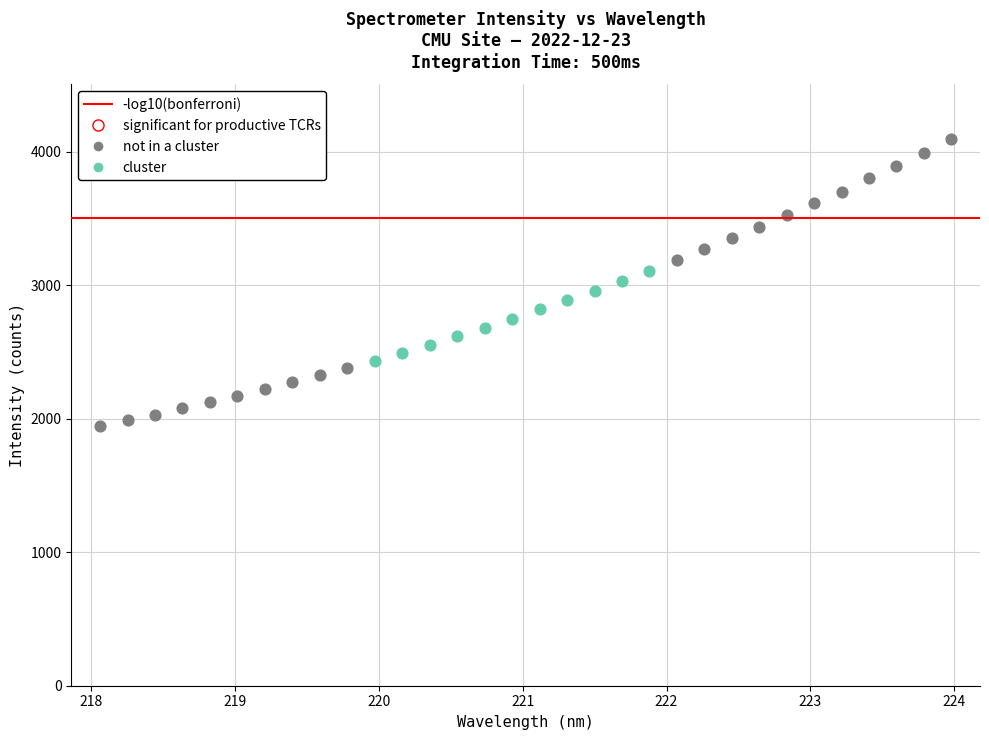

Which series reaches the minimum Y coordinate?

not in a cluster